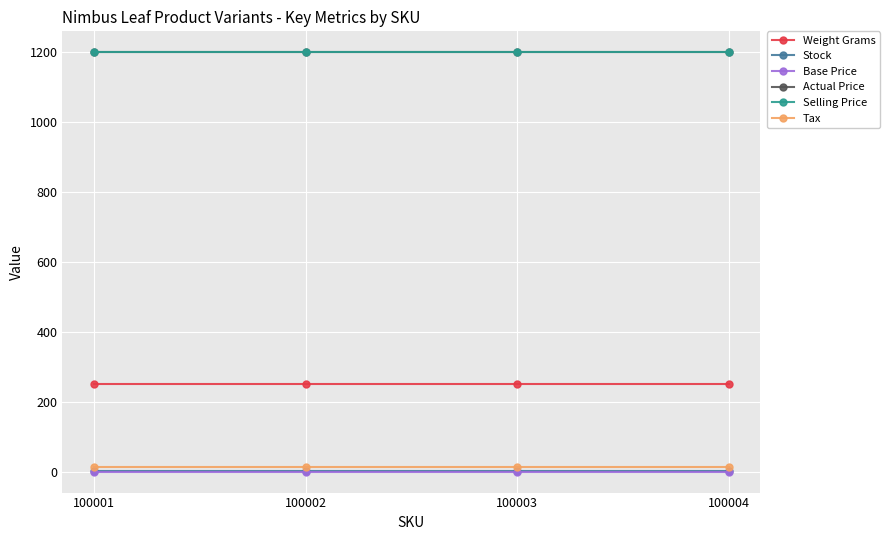

True or false: Actual Price has more than 0 points higher than both neighbors.

False